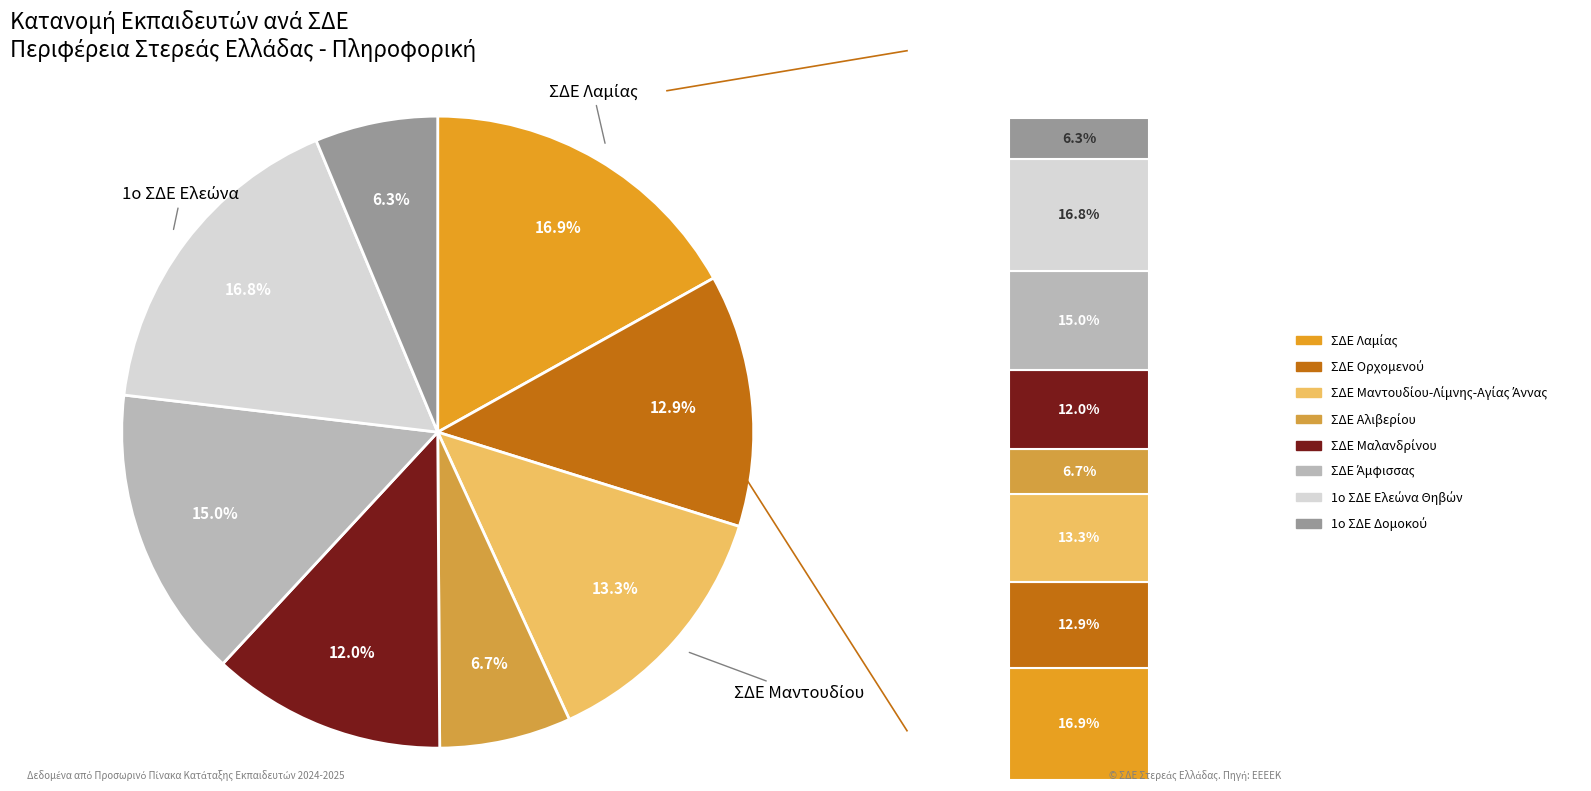

To the nearest percent, what is the combined percentage of ΣΔΕ Άμφισσας and ΣΔΕ Αλιβερίου?

22%